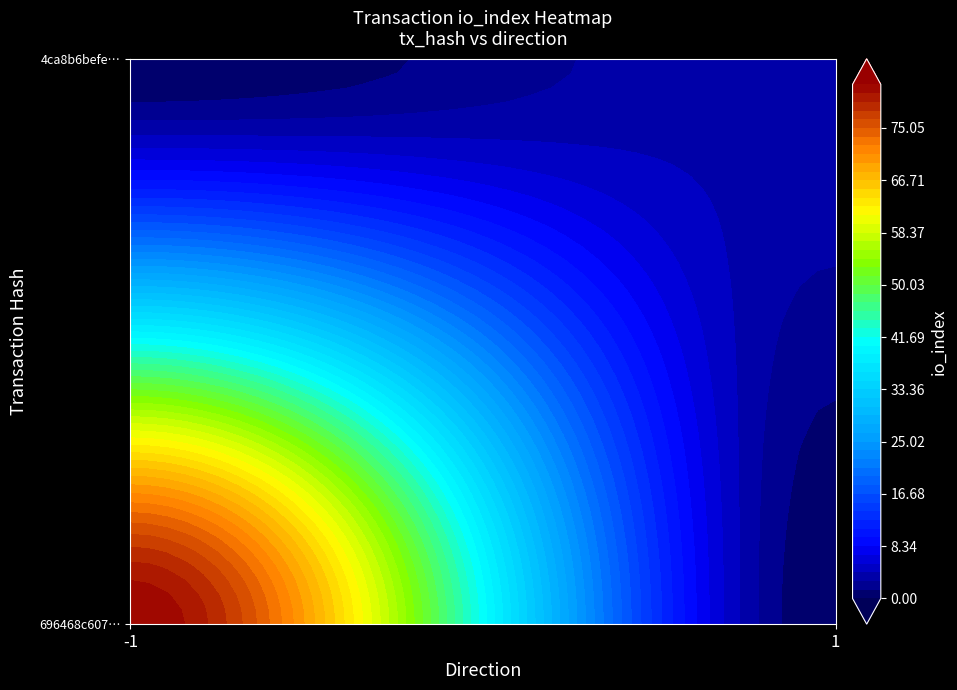

What is the difference between the maximum and minimum values in the 4ca8b6befeb2fef464abc354f0c177f338d81d3 series?

3